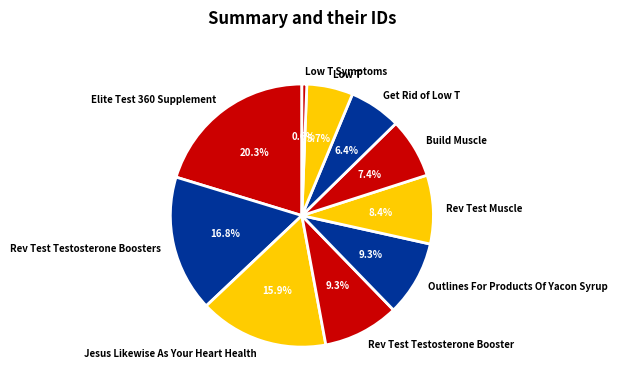

What percentage is the Rev Test Testosterone Boosters slice, to the nearest percent?

17%